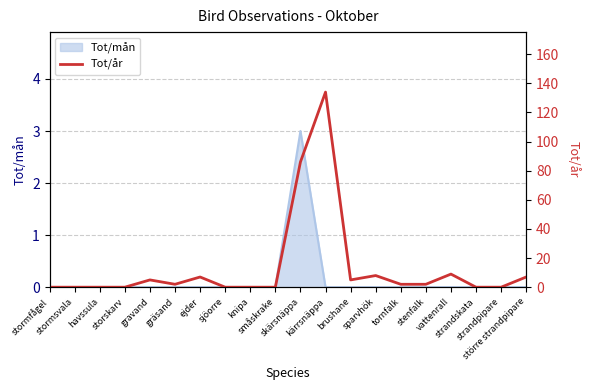

What is the label of the 11th point from the left?

skärsnäppa